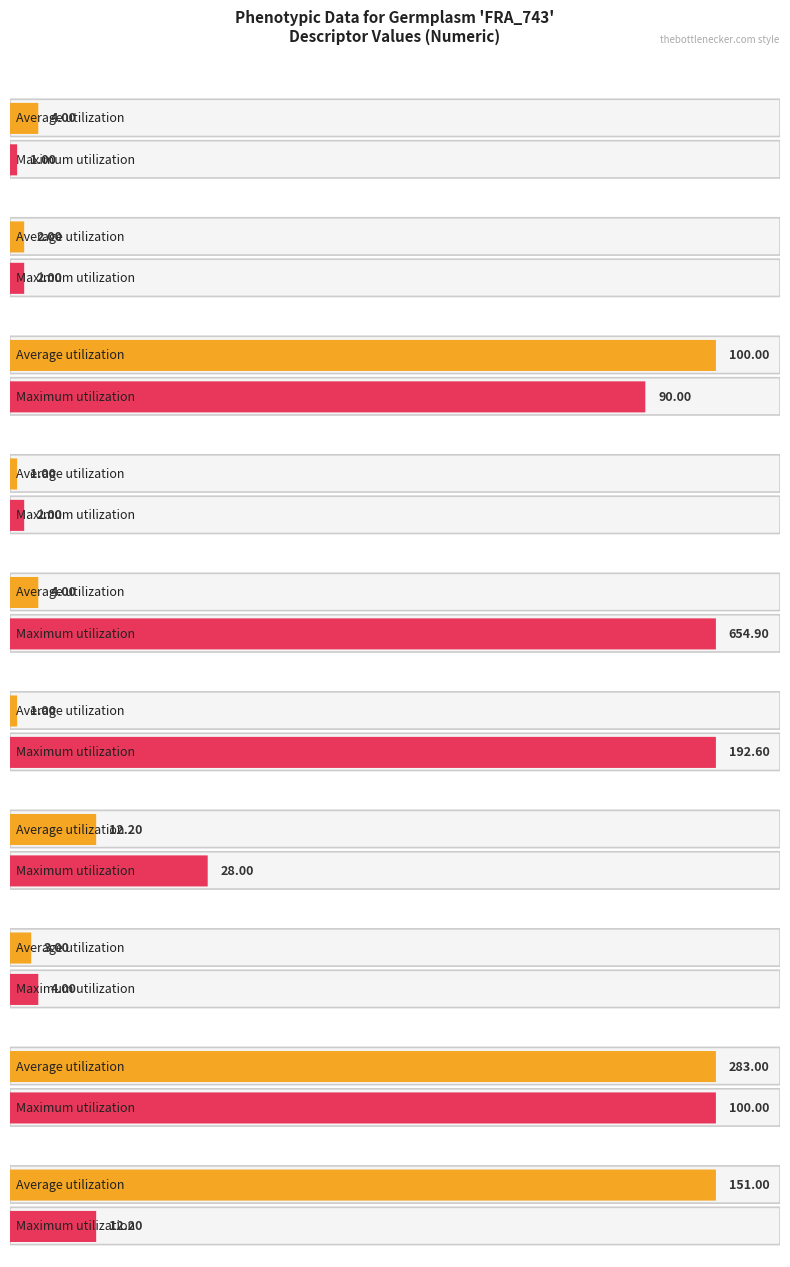

The Average utilization series shows 0.2 at FRUIT_SHAPE. True or false?

False